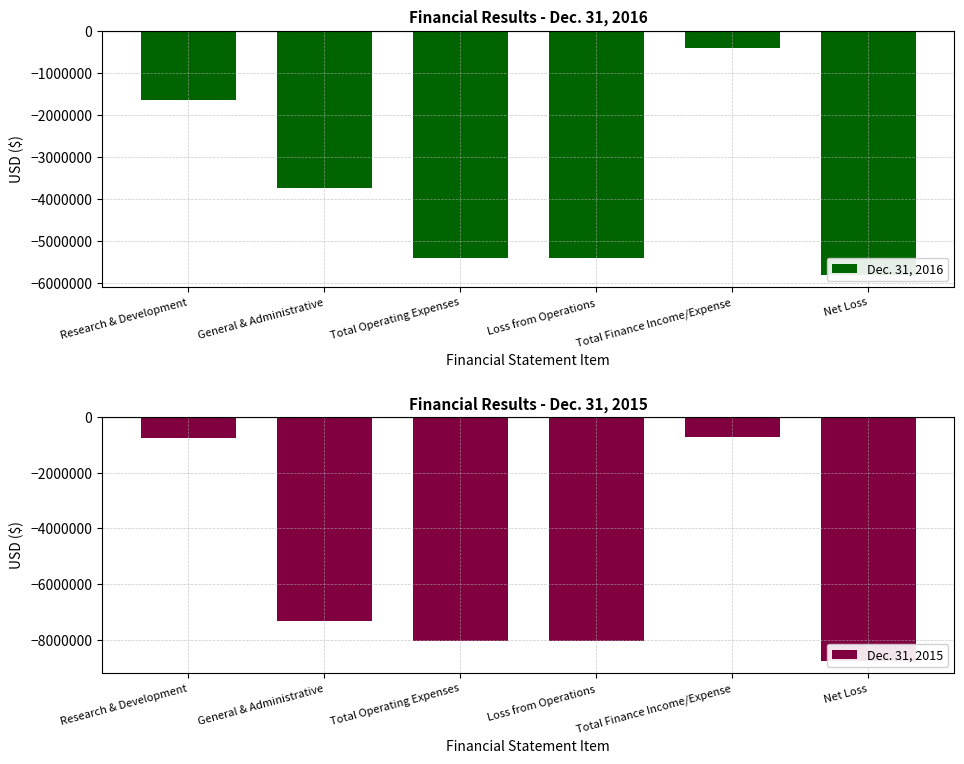

Reading left to right, what are all the values shown in this chart?

Dec. 31, 2016: Research & Development=-1644868	General & Administrative=-3749867	Total Operating Expenses=-5394735	Loss from Operations=-5394735	Total Finance Income/Expense=-414190	Net Loss=-5808925
Dec. 31, 2015: Research & Development=-740197	General & Administrative=-7303292	Total Operating Expenses=-8043489	Loss from Operations=-8043489	Total Finance Income/Expense=-712778	Net Loss=-8756267